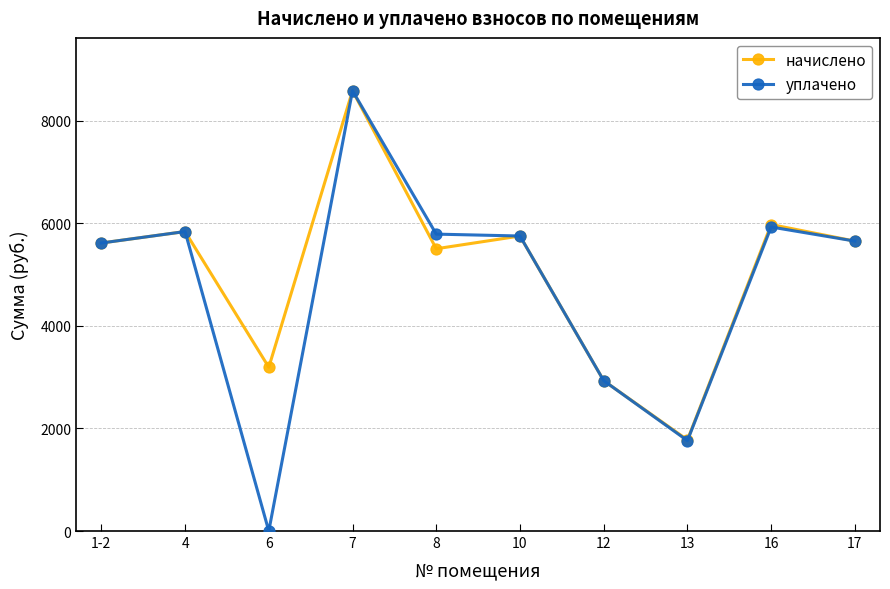

What are all the series names shown in the legend?

начислено, уплачено